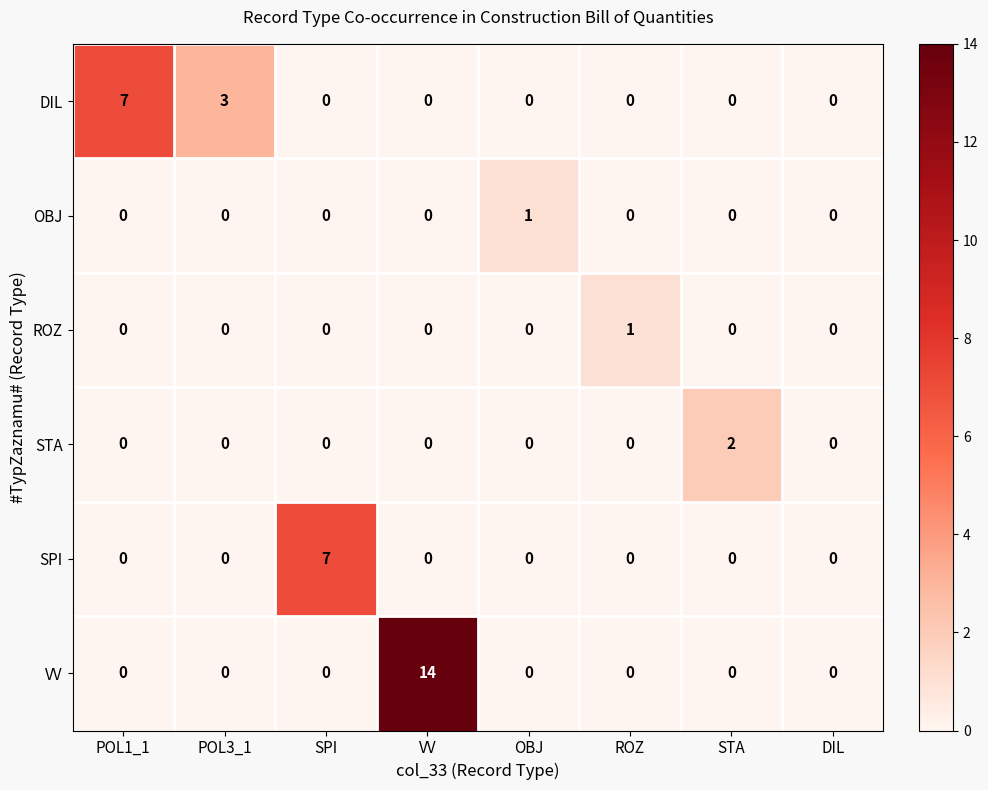

Count the number of categories in the chart.

8